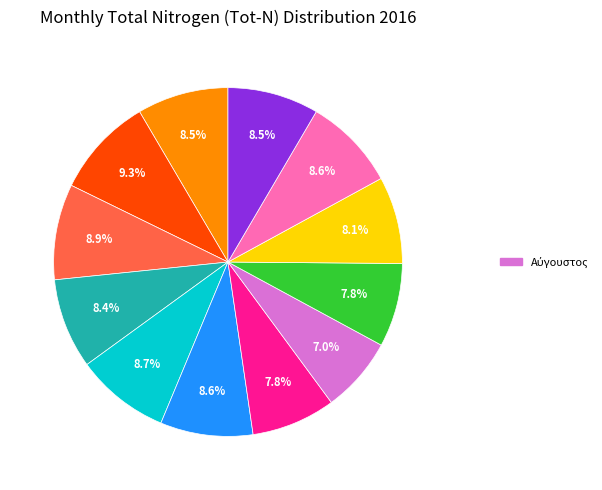

How many slices are in this pie chart?

12